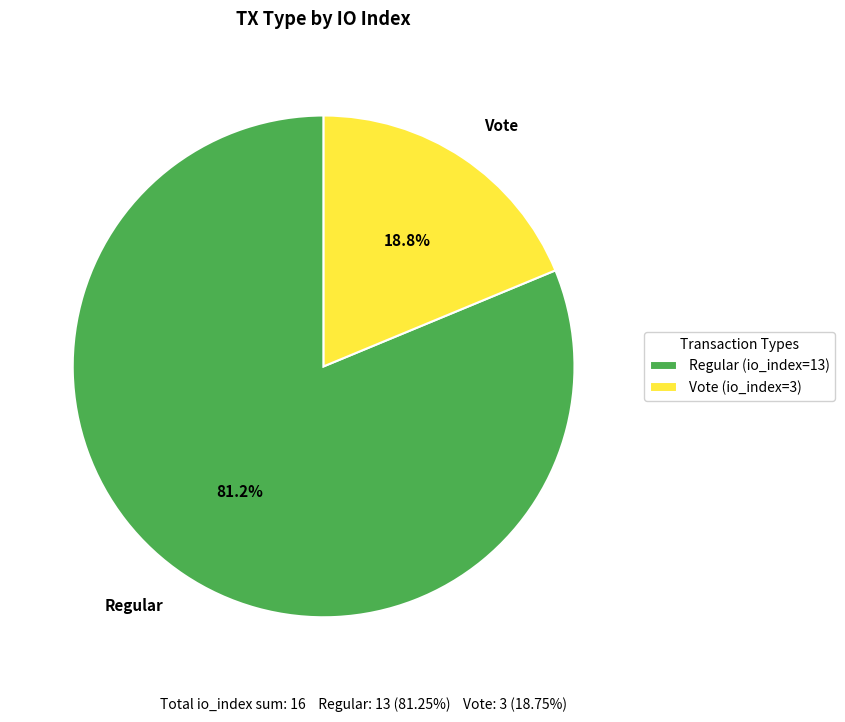

Rank the categories by value from highest to lowest.

Regular (io_index=13), Vote (io_index=3)